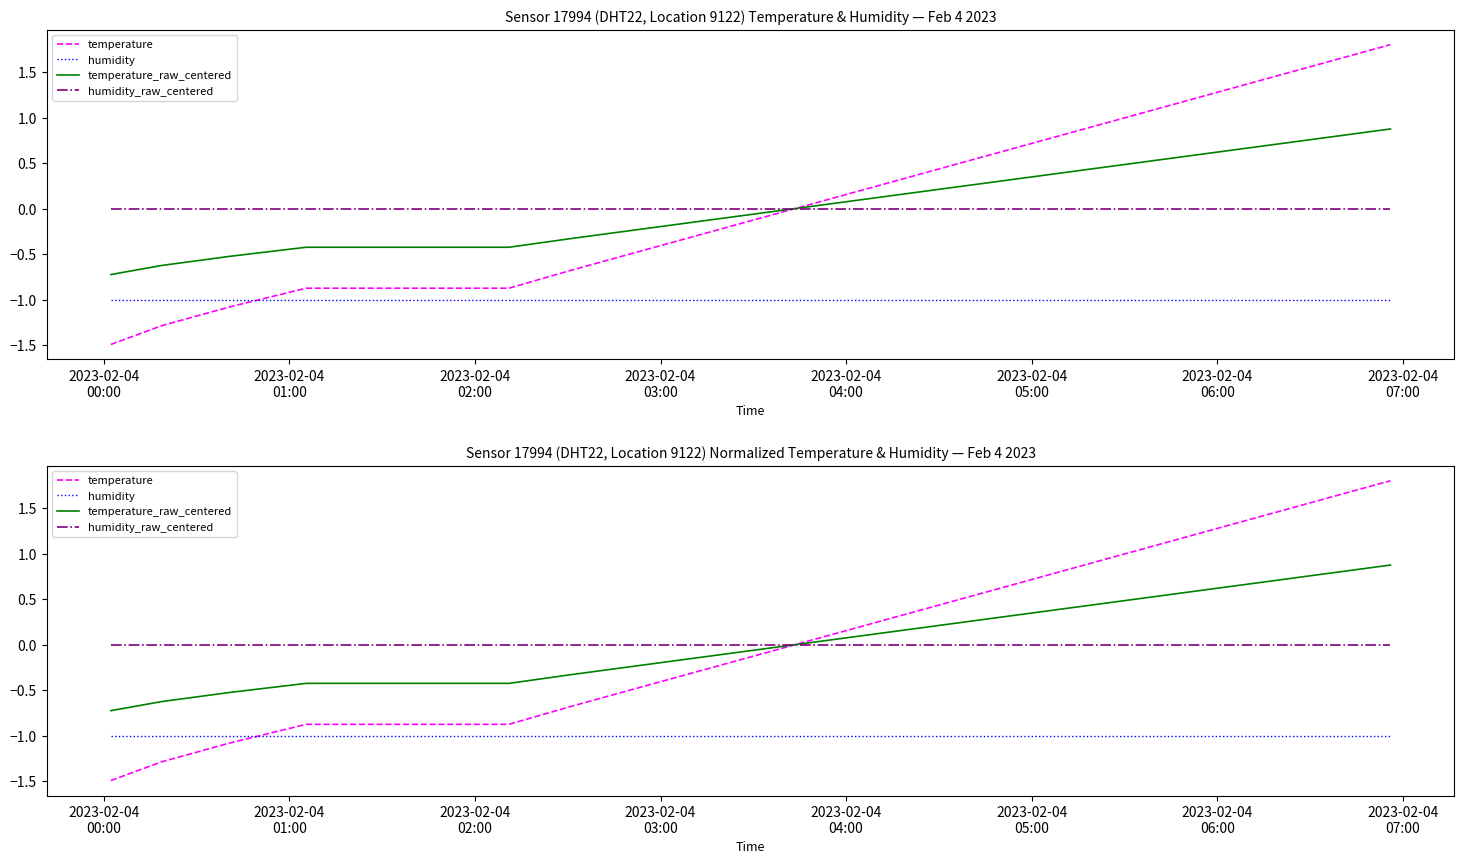

The humidity_raw_centered series shows -0.0 at 19. True or false?

False